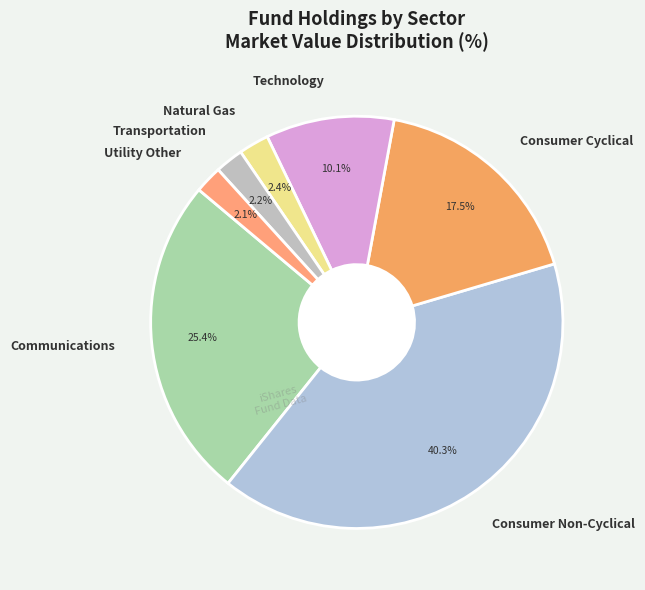

What is the largest slice in the pie chart?

Consumer Non-Cyclical